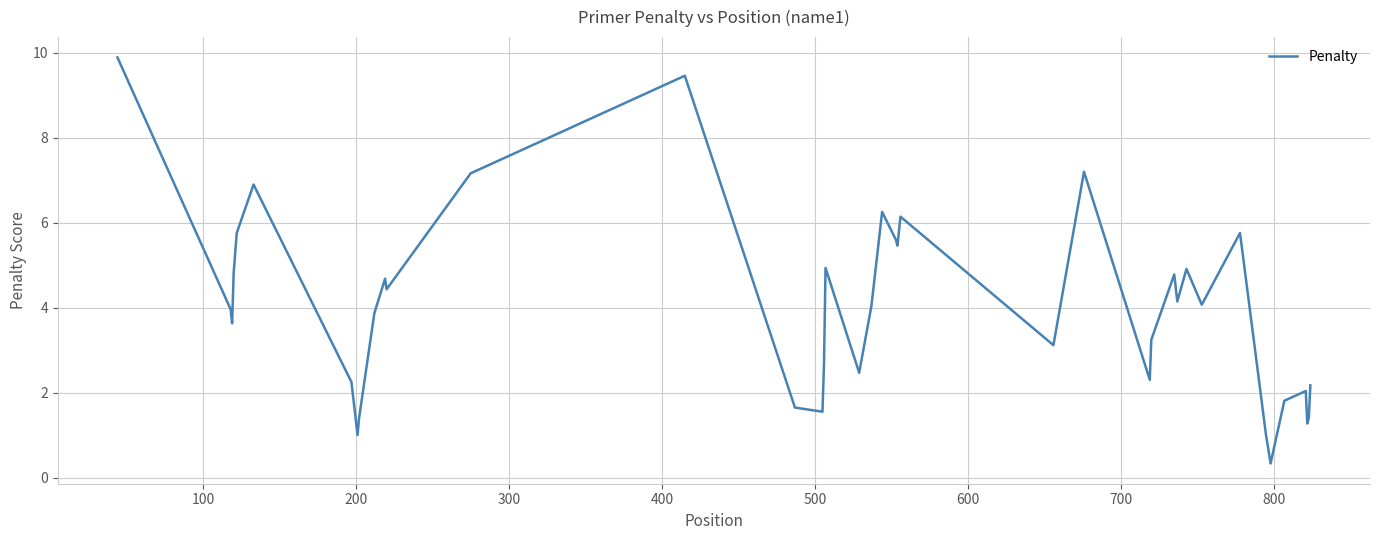

What is the difference between the maximum and minimum values?

9.6